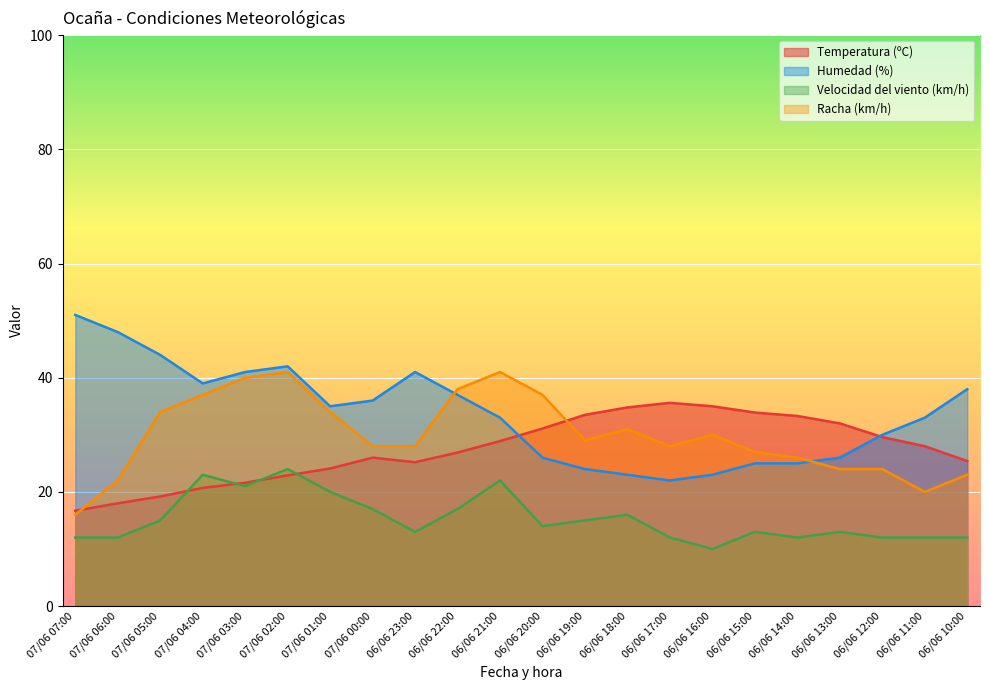

True or false: Velocidad del viento (km/h) and Racha (km/h) intersect in this chart.

False